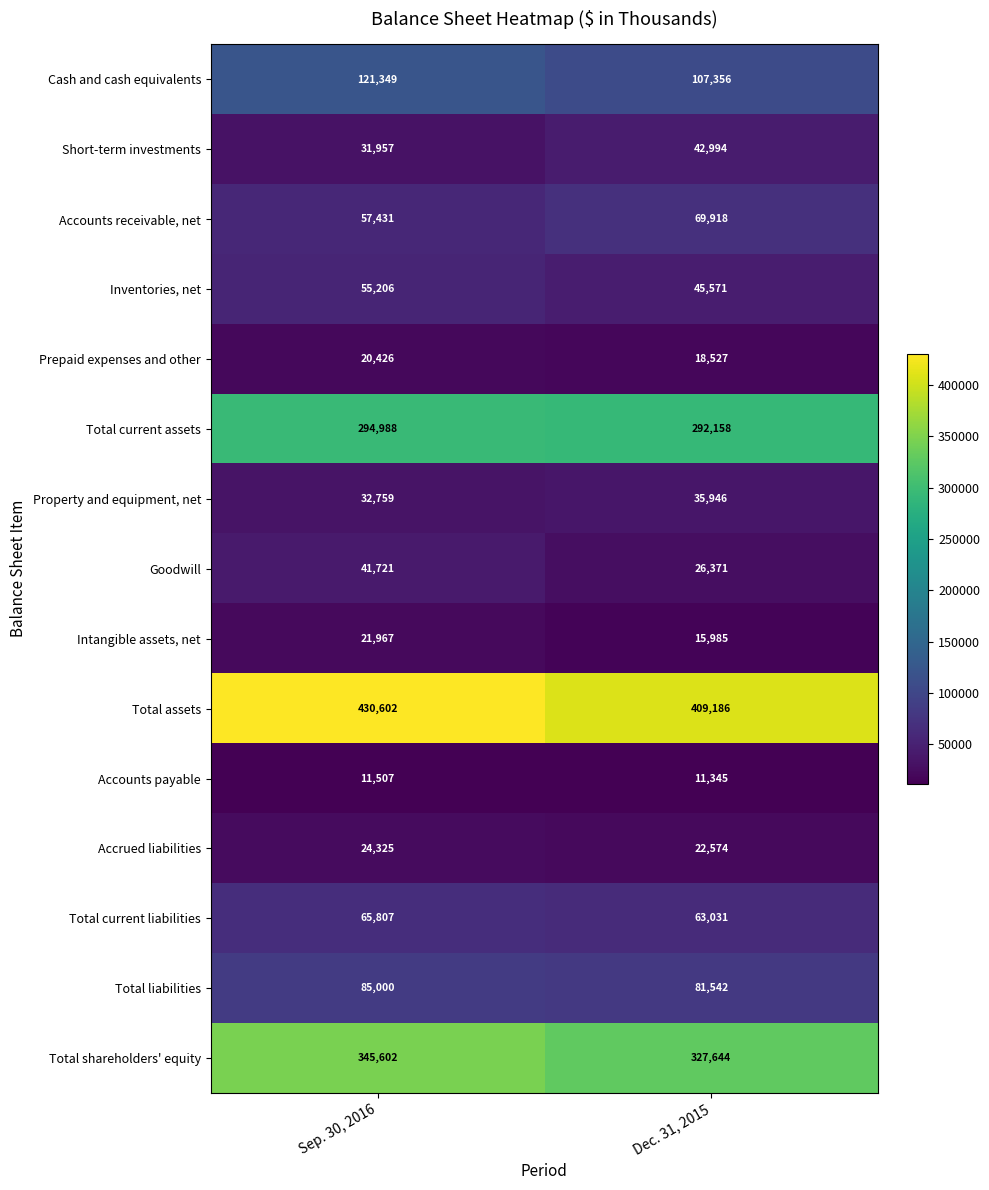

At Dec. 31, 2015, list the series in order from smallest to largest.

Accounts payable, Intangible assets, net, Prepaid expenses and other, Accrued liabilities, Goodwill, Property and equipment, net, Short-term investments, Inventories, net, Total current liabilities, Accounts receivable, net, Total liabilities, Cash and cash equivalents, Total current assets, Total shareholders' equity, Total assets